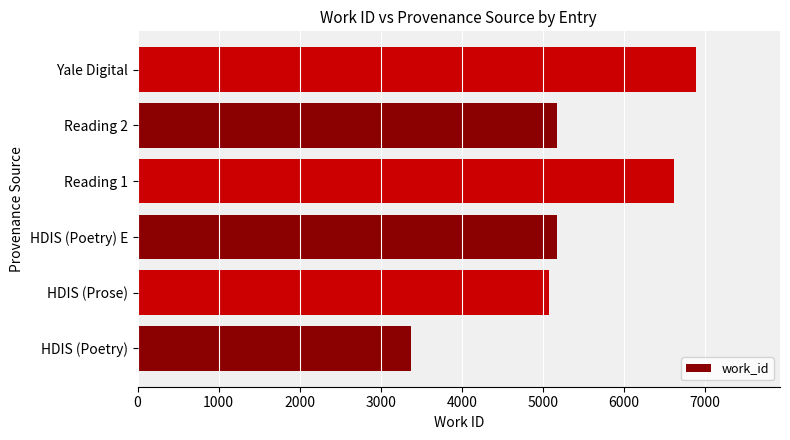

True or false: the data shows 7567 at HDIS (Prose).

False